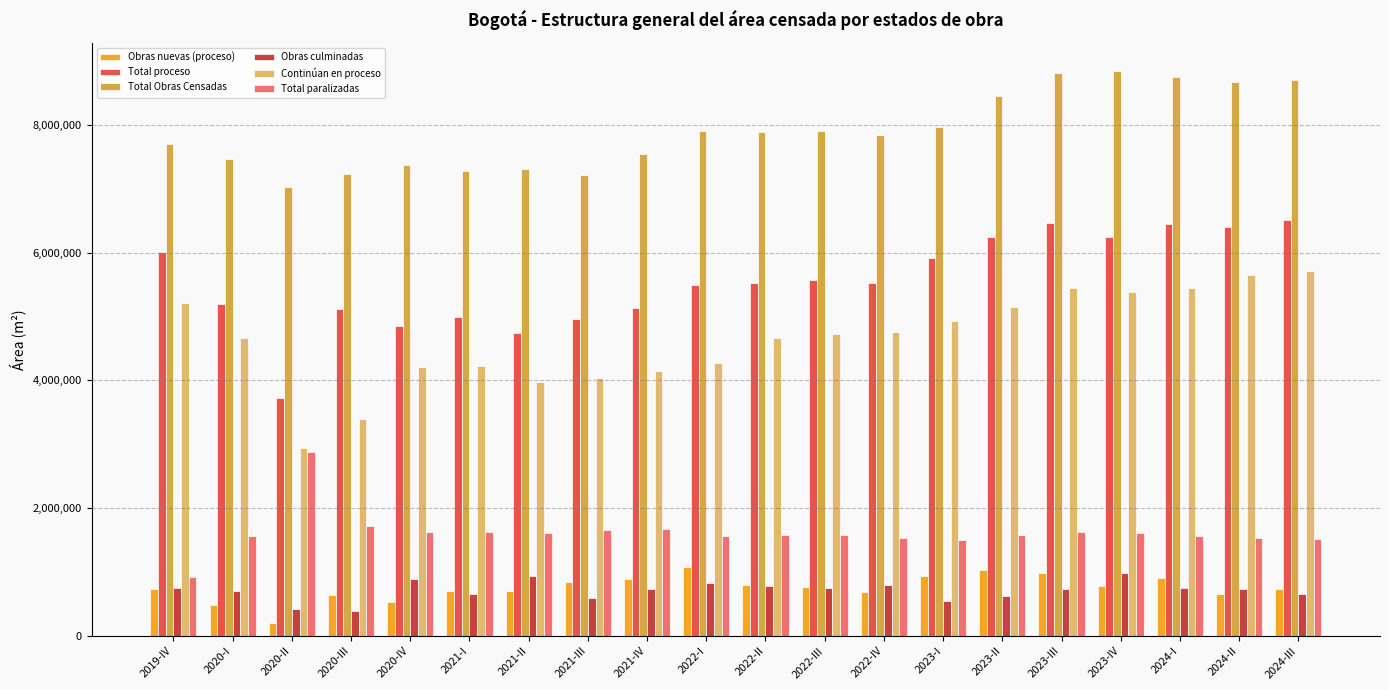

True or false: Total paralizadas has a value of 1612378 at 2023-IV.

True